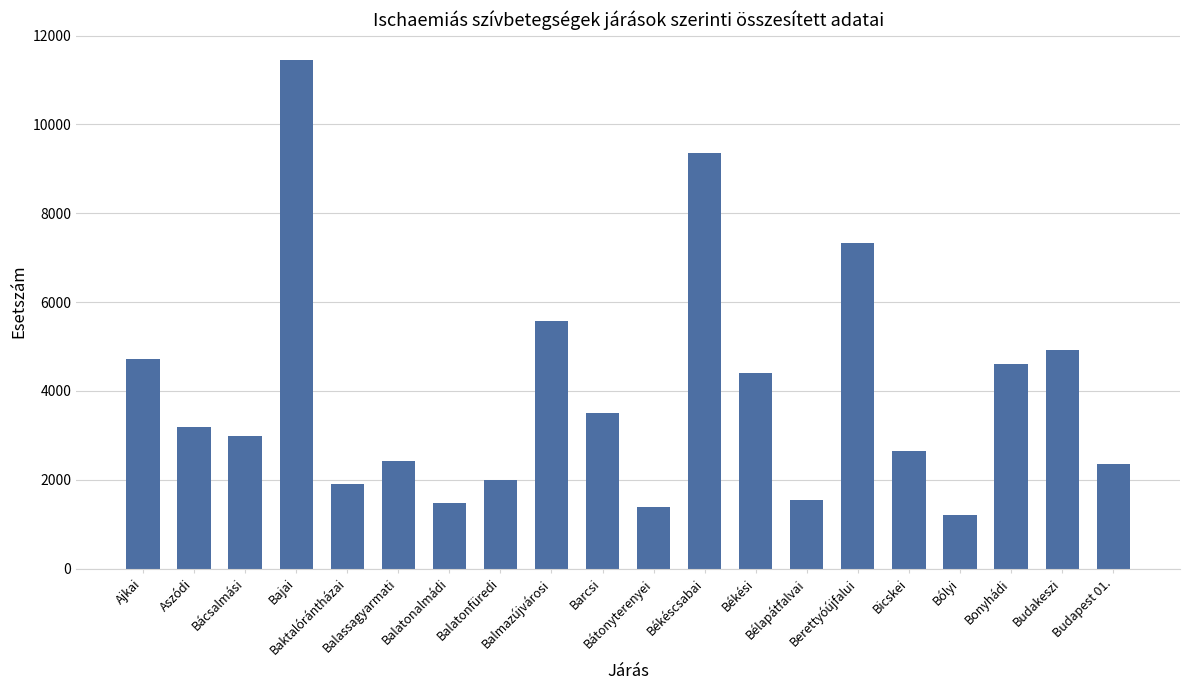

Which label corresponds to the largest value in the chart?

Bajai